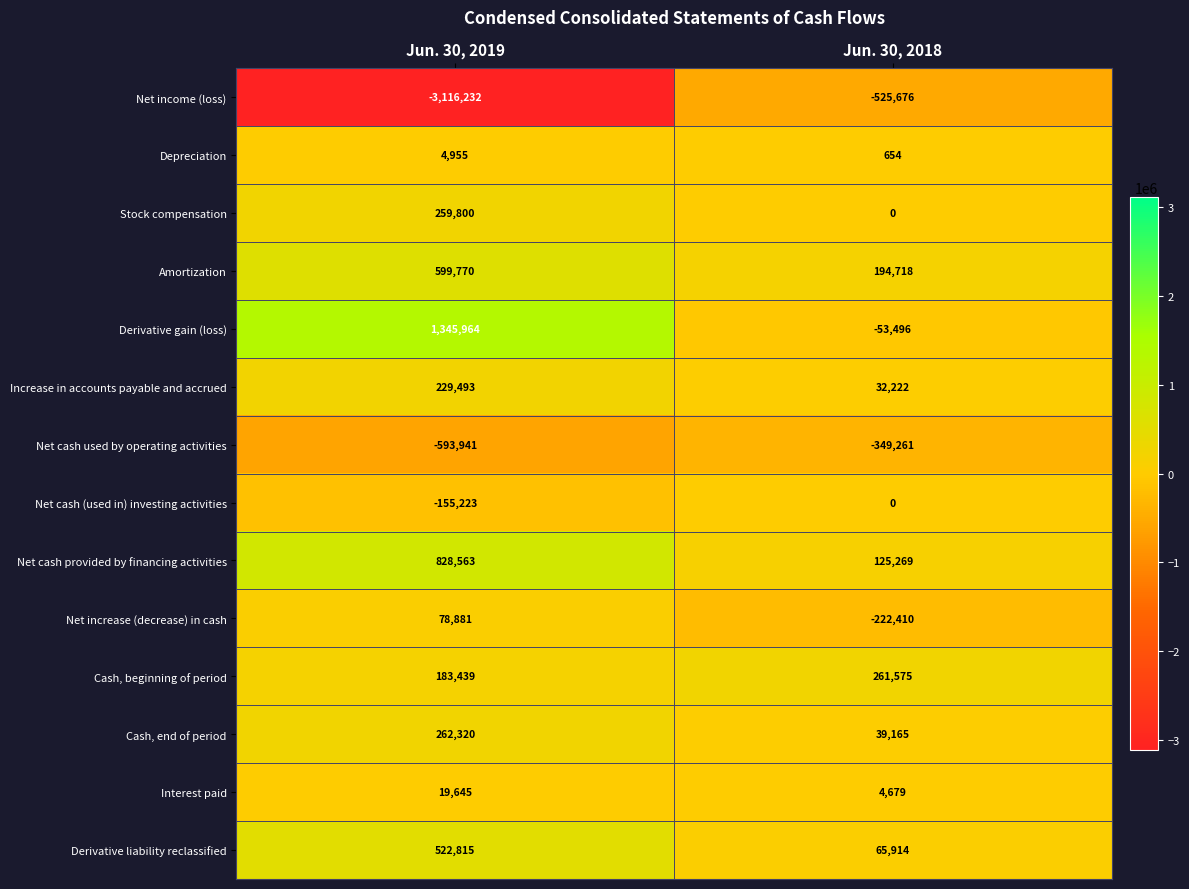

At which category is the sum across all series the highest?

Jun. 30, 2019